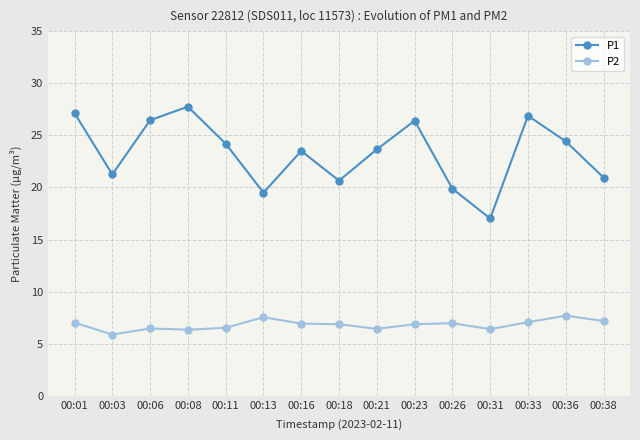

Is it true that P1 equals 20.9 at 00:38?

True